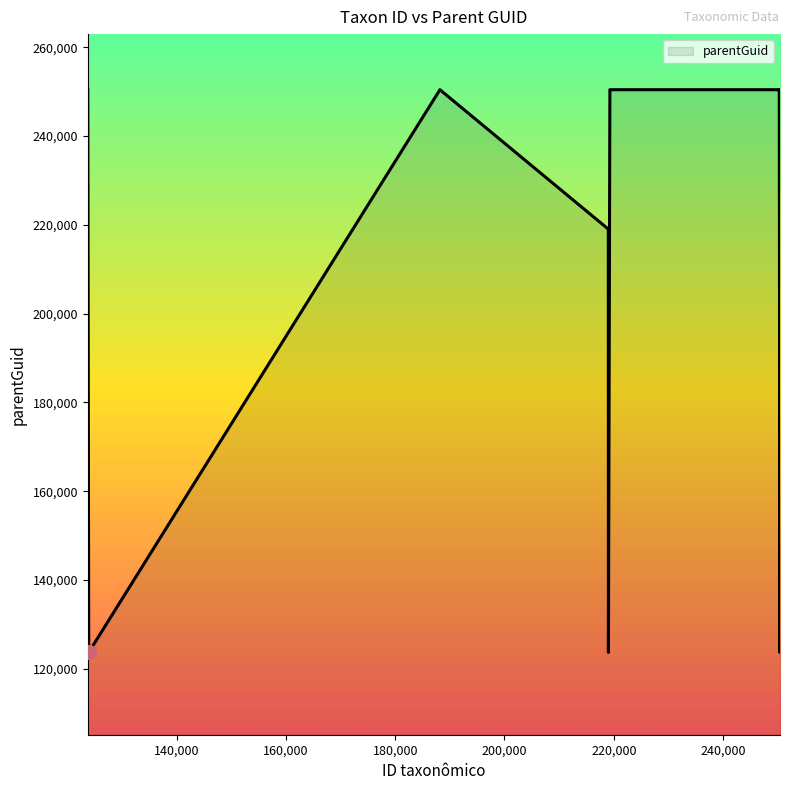

What is the maximum value shown in the chart?

250428